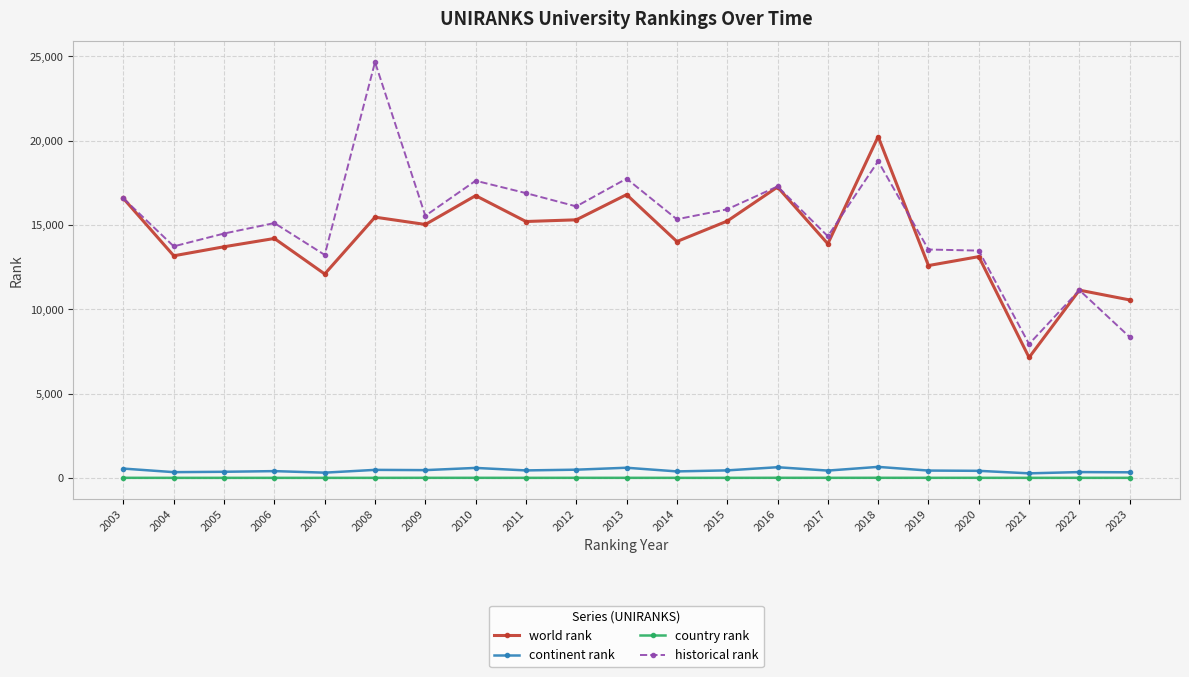

True or false: country rank and world rank intersect in this chart.

False